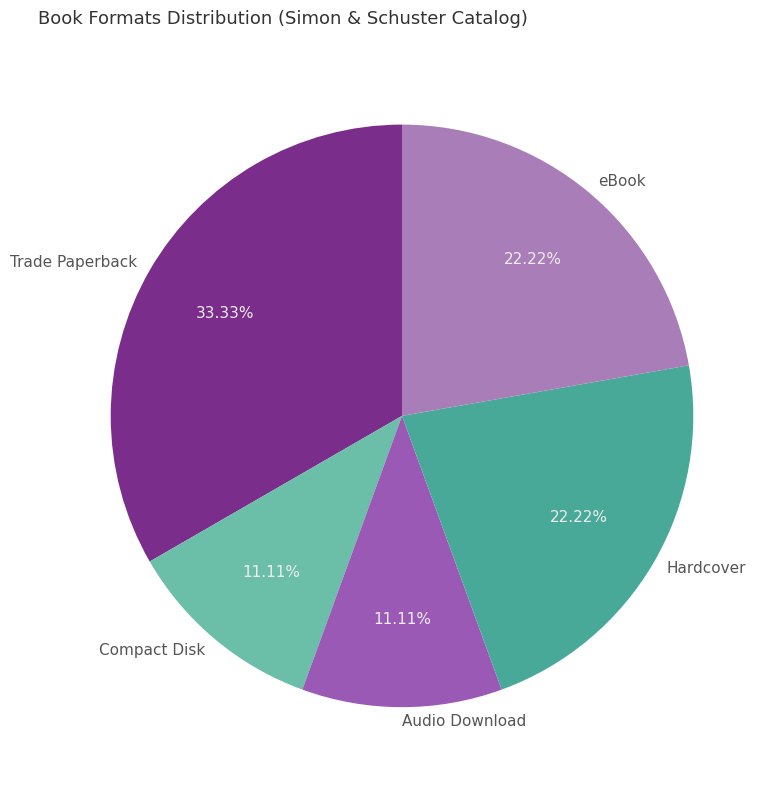

Combined, do Compact Disk and eBook account for over 50%?

No